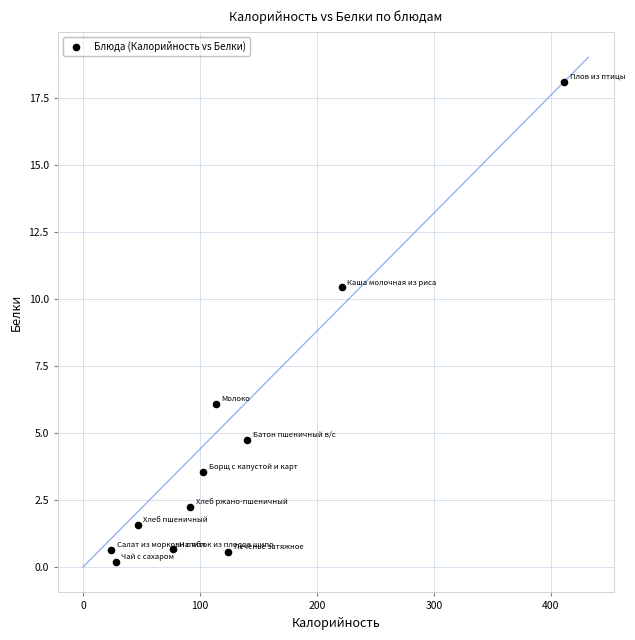

What is the average X value?

125.6